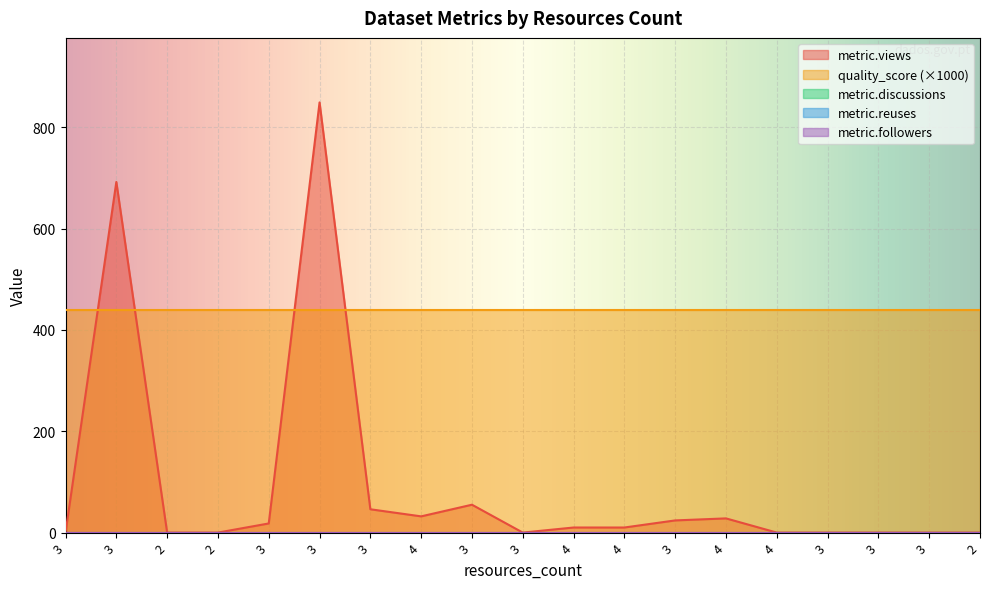

How many lines are shown in the chart?

5